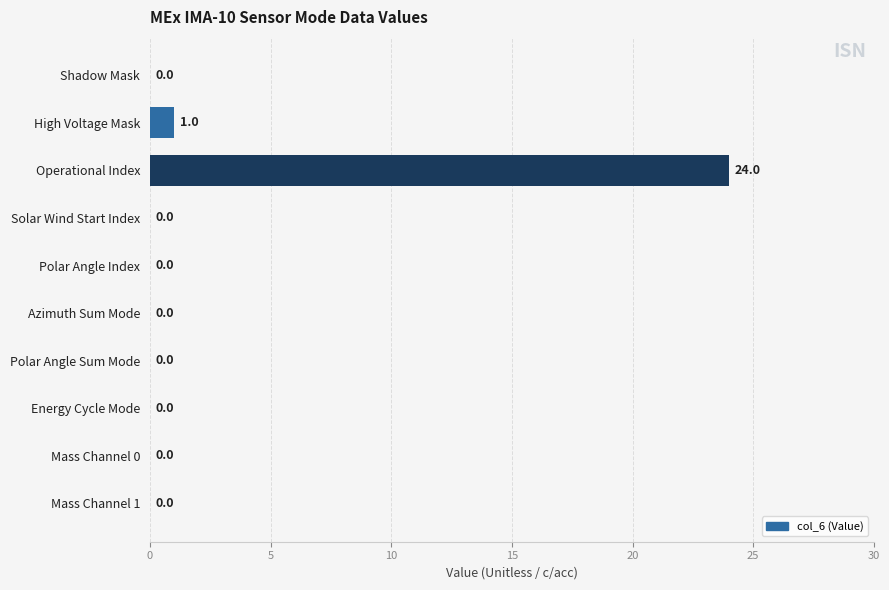

At which label is the value closest to 12?

High Voltage Mask